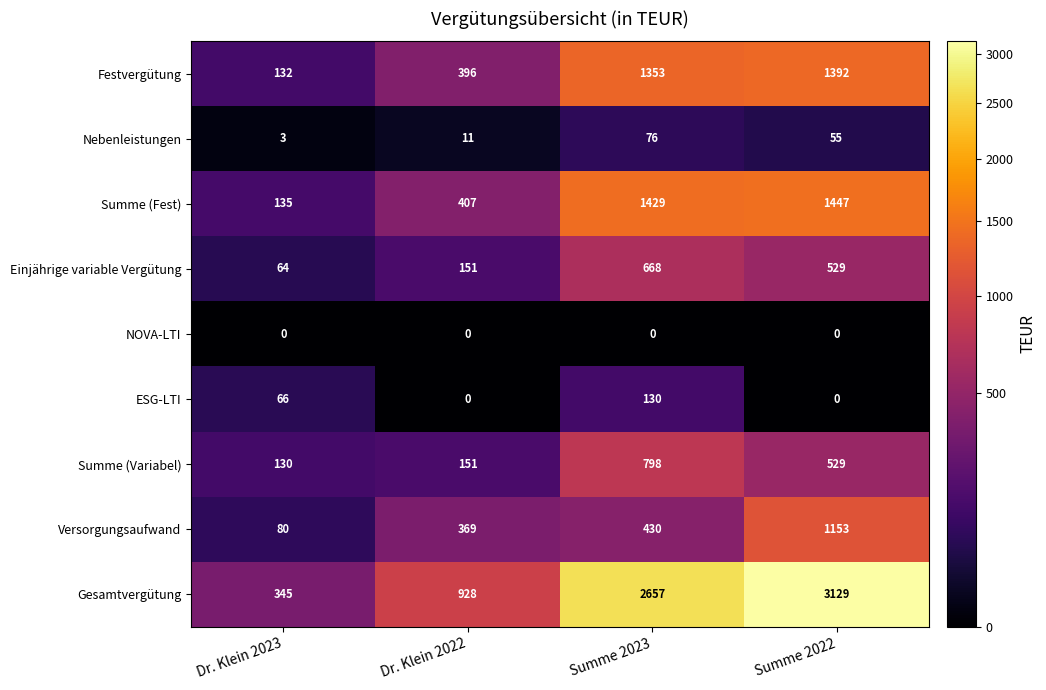

At which category is the sum across all series the highest?

Summe 2022